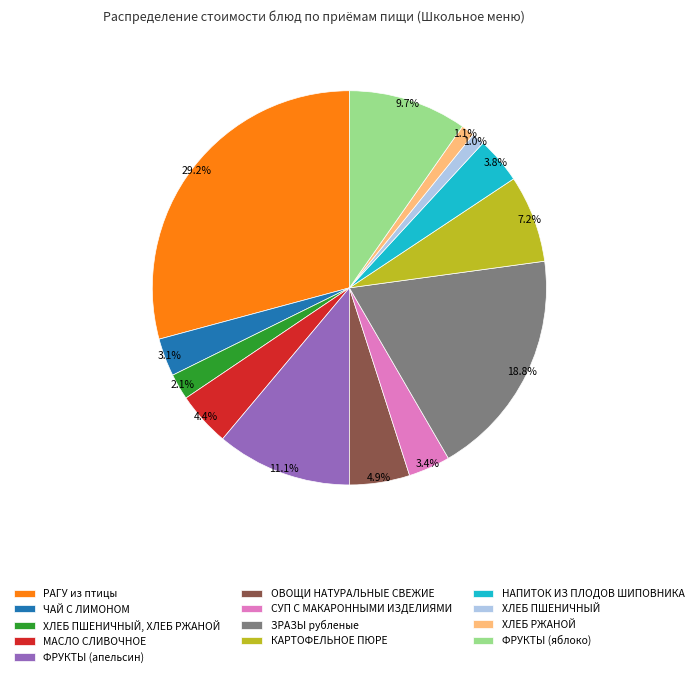

Which has a higher value, ХЛЕБ ПШЕНИЧНЫЙ, ХЛЕБ РЖАНОЙ or ХЛЕБ ПШЕНИЧНЫЙ?

ХЛЕБ ПШЕНИЧНЫЙ, ХЛЕБ РЖАНОЙ